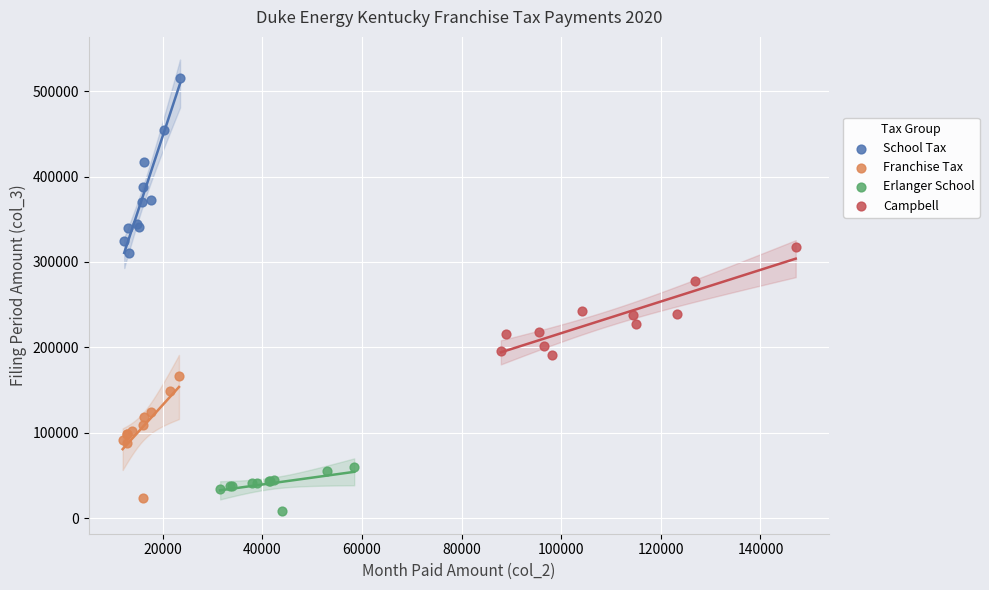

Which series reaches the maximum Y coordinate?

School Tax